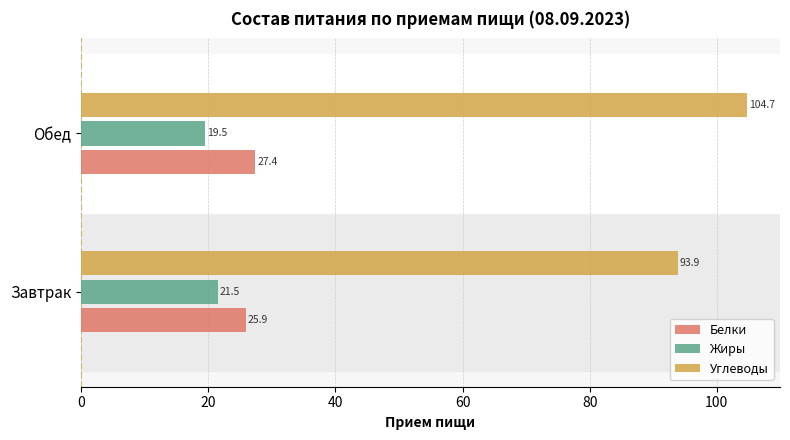

Read the Углеводы value at Обед.

104.7